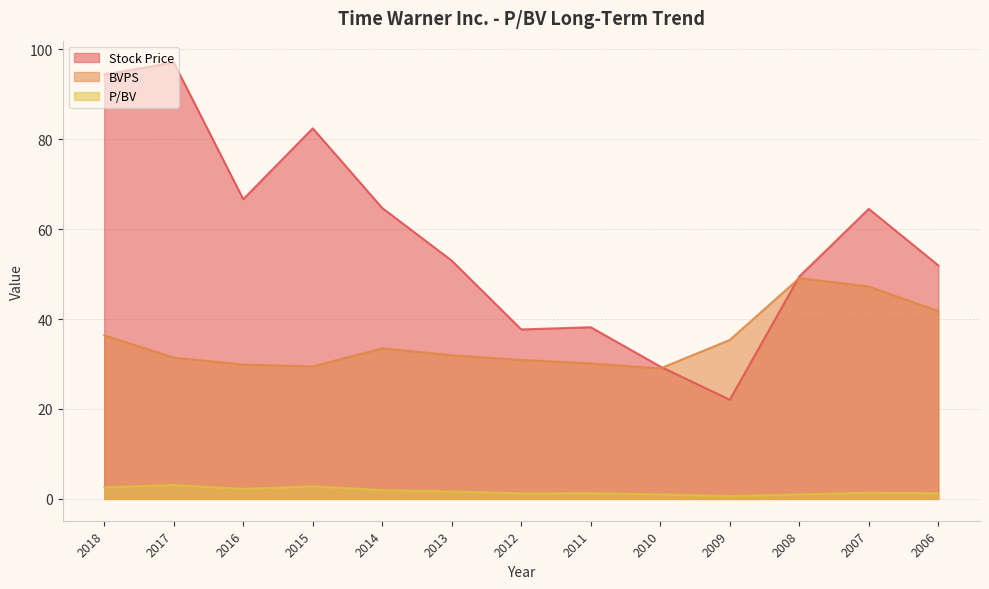

Is it true that BVPS equals 56.7 at 2006?

False